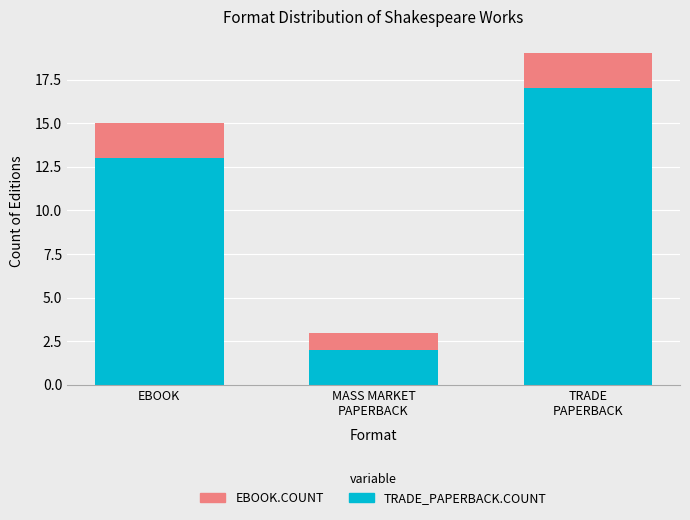

What are all the series names shown in the legend?

EBOOK.COUNT, TRADE_PAPERBACK.COUNT